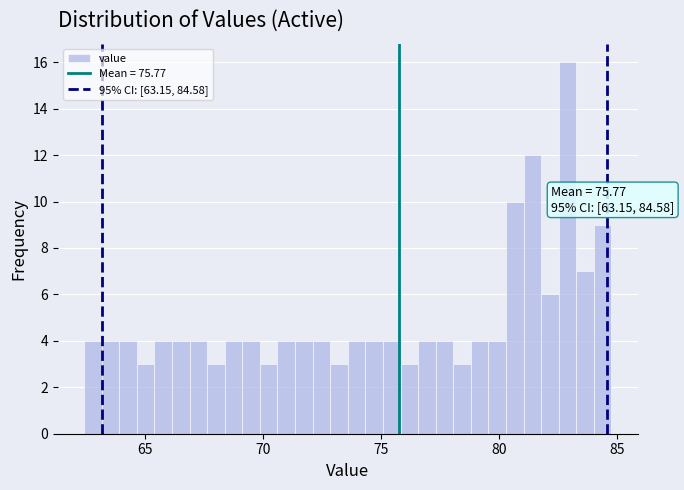

Read against the x-axis, roughly where is the centre of the tallest bar?

83.0